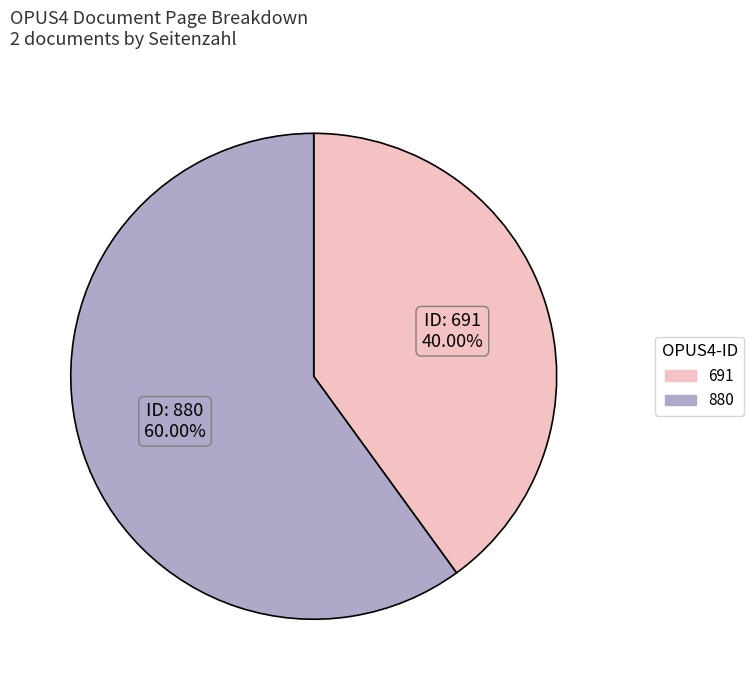

To the nearest percent, what portion does 691 represent?

40%